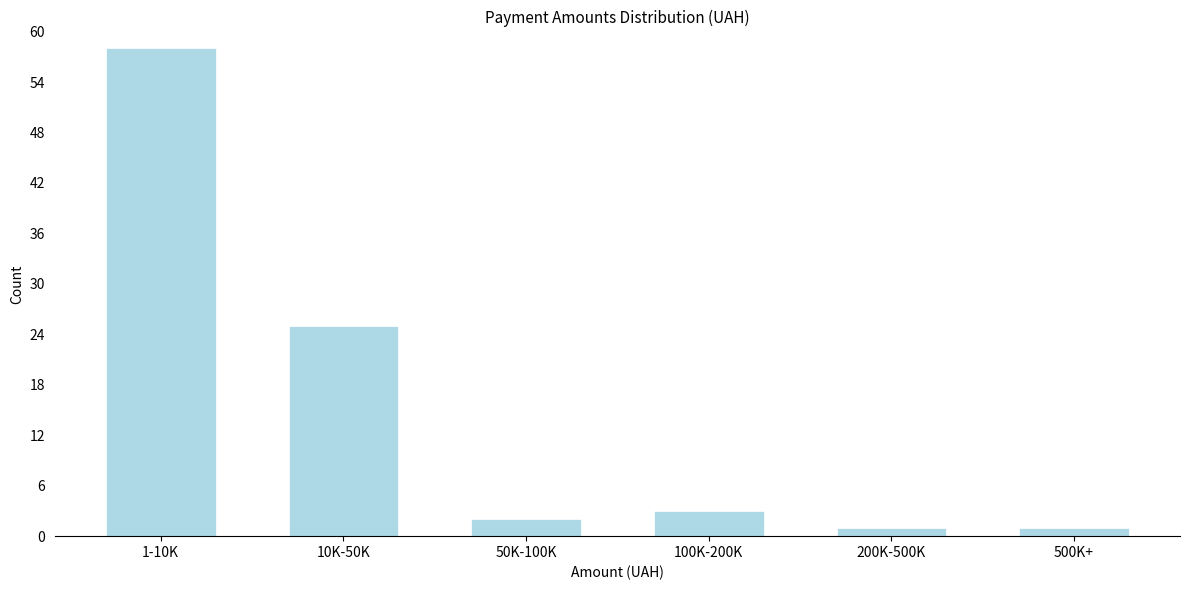

Reading right to left, what are all the values shown in this chart?

500K+=1	200K-500K=1	100K-200K=3	50K-100K=2	10K-50K=25	1-10K=58